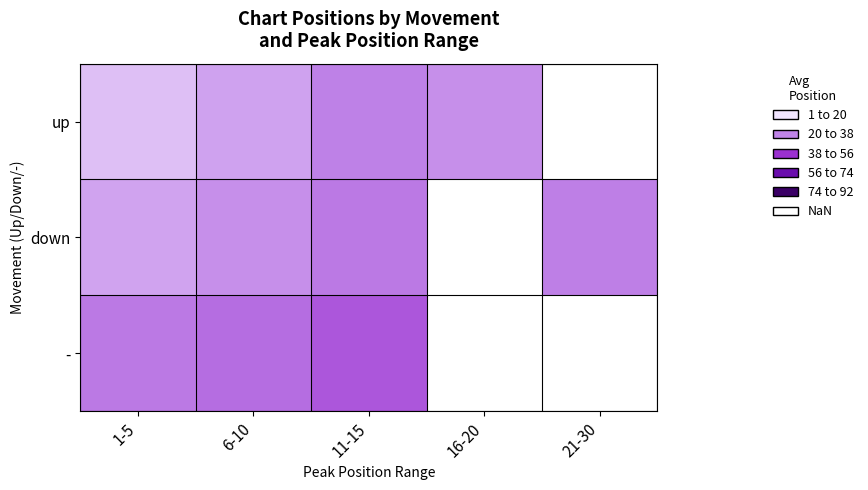

How many values in the down series are below 29?

3